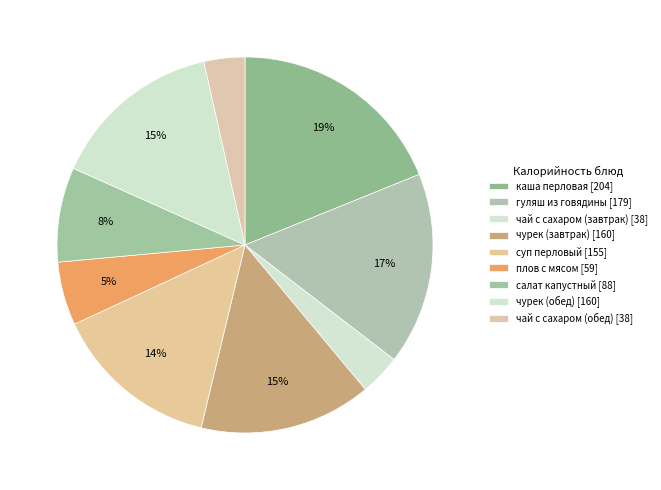

Is there any slice that represents more than half of the pie?

No